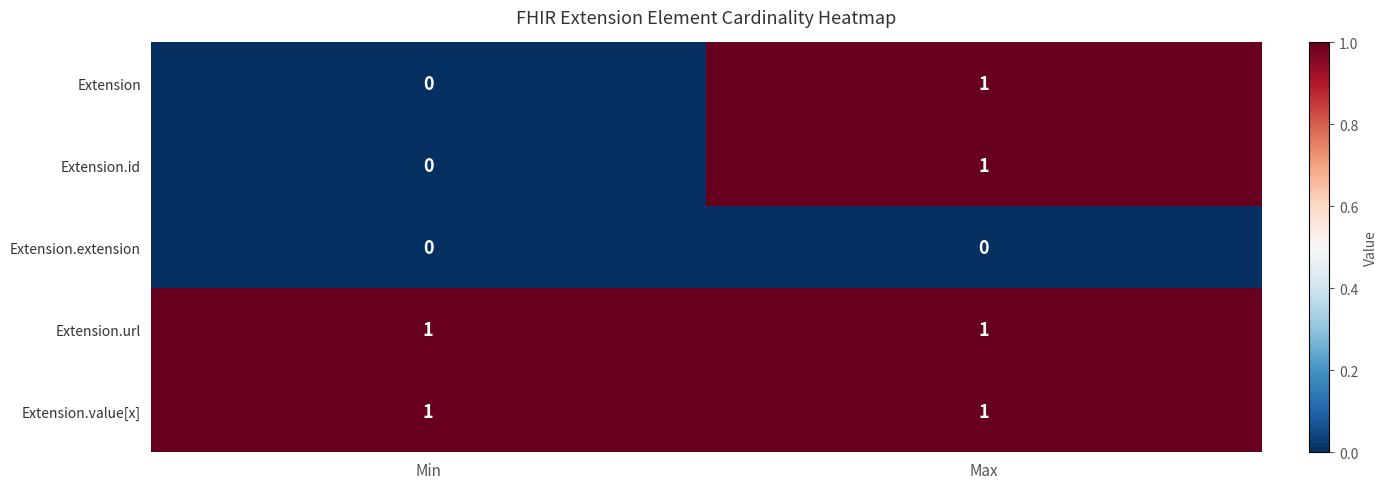

Is the value of Extension.value[x] at Max greater than the value of Extension.extension at Min?

Yes